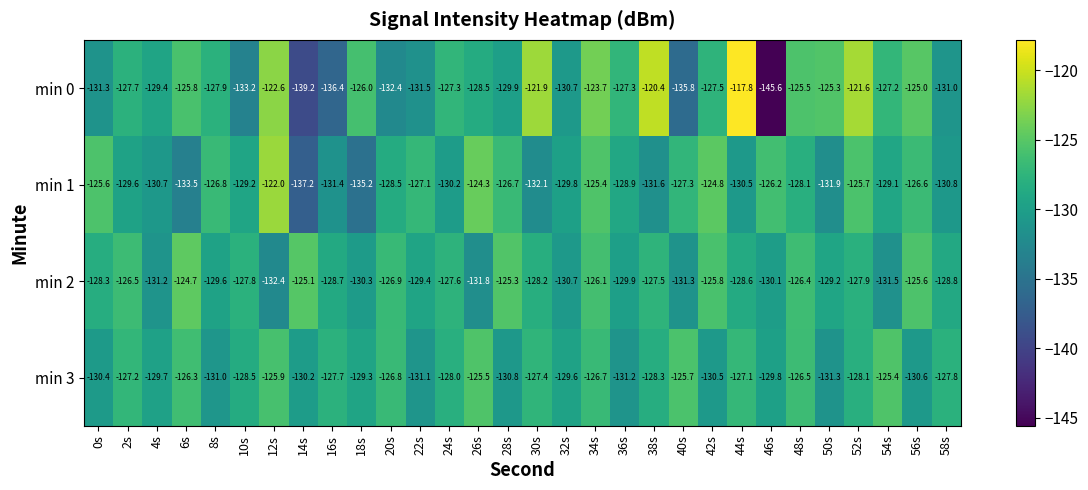

True or false: min 1 has a value of -126.2 at 46s.

True